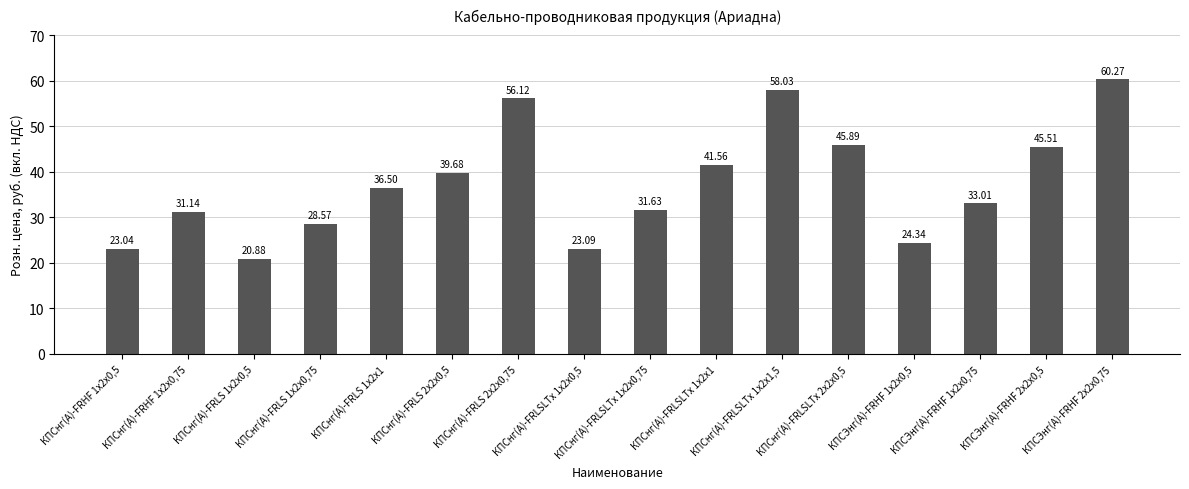

Rank the categories by value from lowest to highest.

КПСнг(А)-FRLS 1х2х0,5, КПСнг(А)-FRHF 1х2х0,5, КПСнг(А)-FRLSLTx 1х2х0,5, КПСЭнг(А)-FRHF 1х2х0,5, КПСнг(А)-FRLS 1х2х0,75, КПСнг(А)-FRHF 1х2х0,75, КПСнг(А)-FRLSLTx 1х2х0,75, КПСЭнг(А)-FRHF 1х2х0,75, КПСнг(А)-FRLS 1х2х1, КПСнг(А)-FRLS 2х2х0,5, КПСнг(А)-FRLSLTx 1х2х1, КПСЭнг(А)-FRHF 2х2х0,5, КПСнг(А)-FRLSLTx 2х2х0,5, КПСнг(А)-FRLS 2х2х0,75, КПСнг(А)-FRLSLTx 1х2х1,5, КПСЭнг(А)-FRHF 2х2х0,75